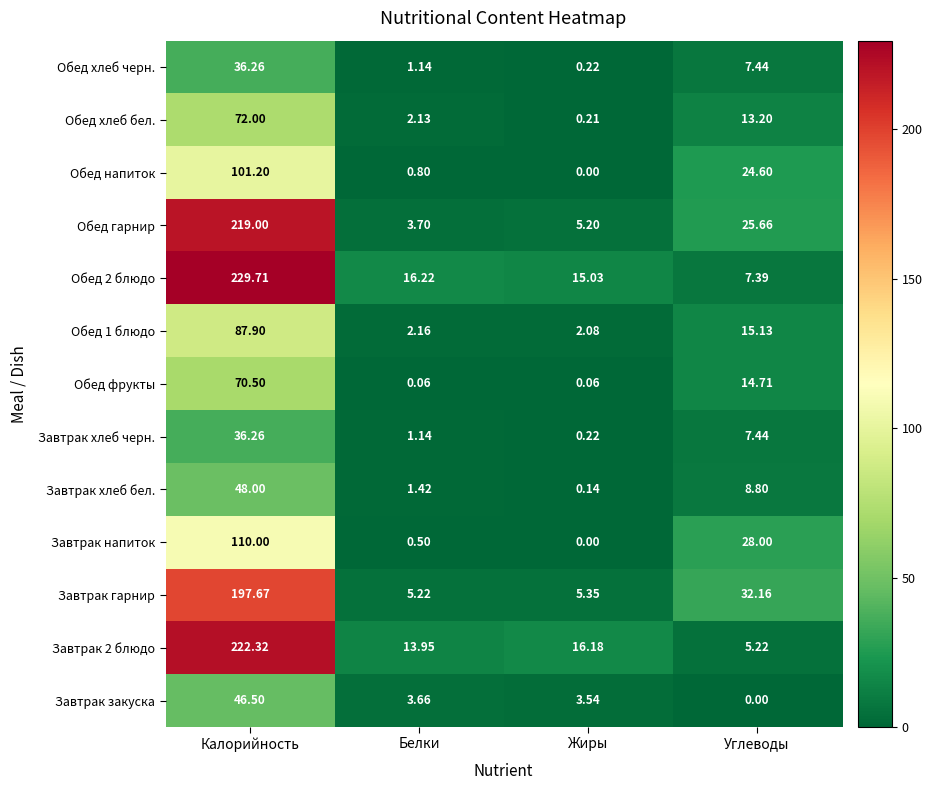

What is the spread (max minus min) of values at Жиры?

16.2